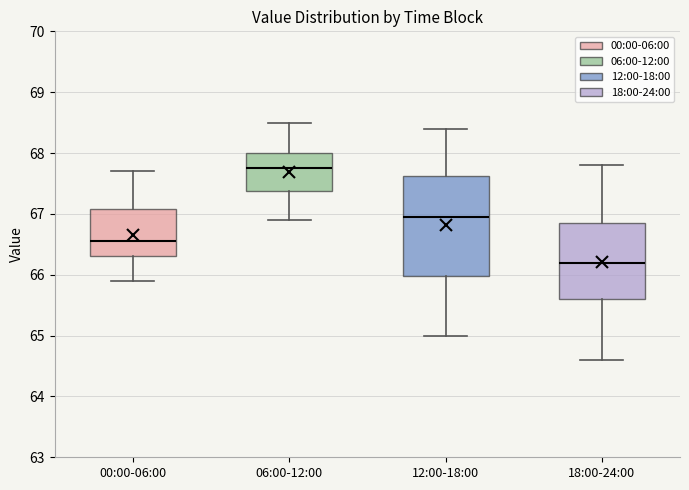

Which box has the lowest median line?

18:00-24:00